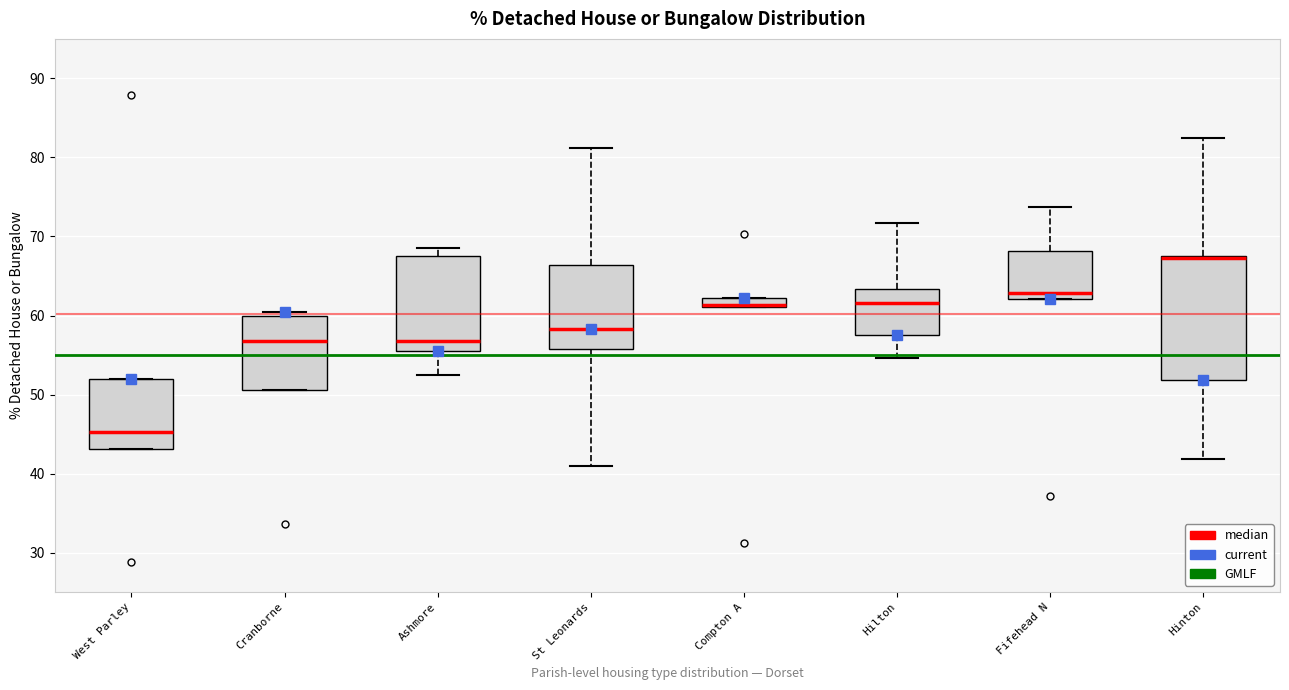

Comparing the boxes themselves (not the whiskers), which one is the tallest?

Hinton